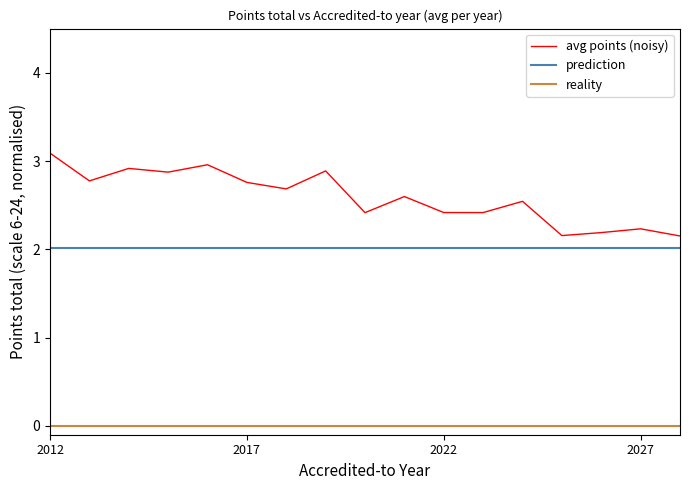

What is the difference between the maximum and minimum values in the avg points (noisy) series?

0.9